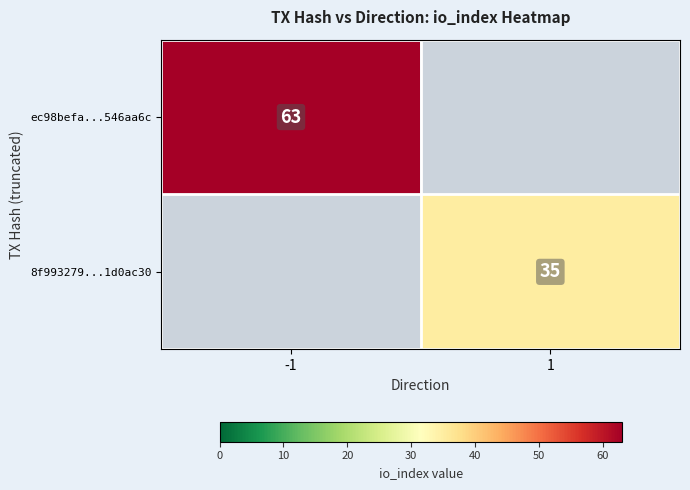

The 8f993279...1d0ac30 series shows 11 at 1. True or false?

False